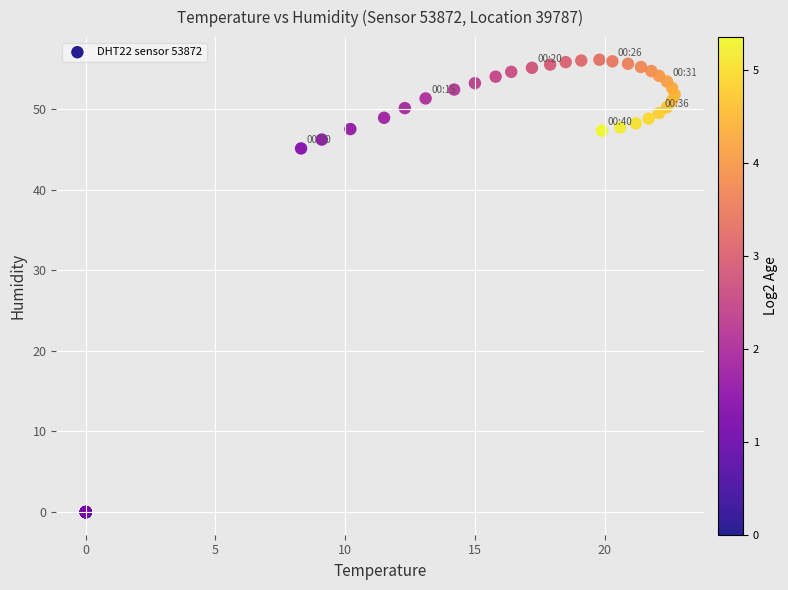

What Y value in the scatter plot is closest to 28?

45.1